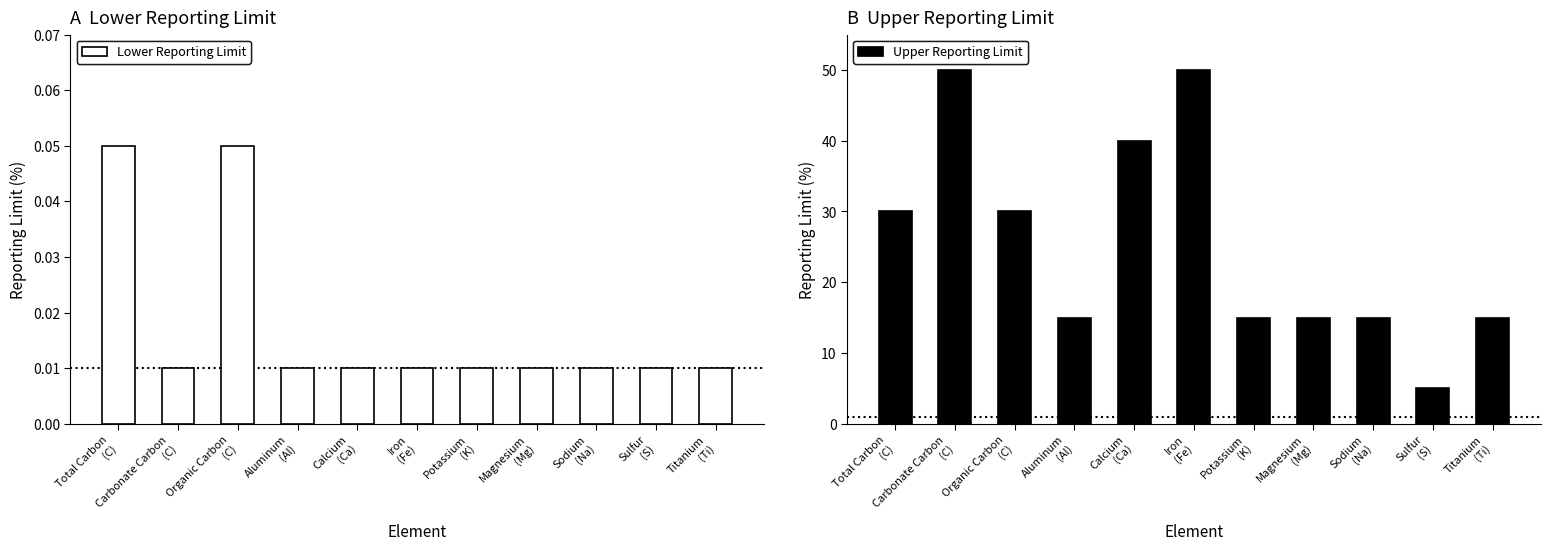

The value of Lower Reporting Limit at Sulfur
(S) is 0.0. True or false?

True